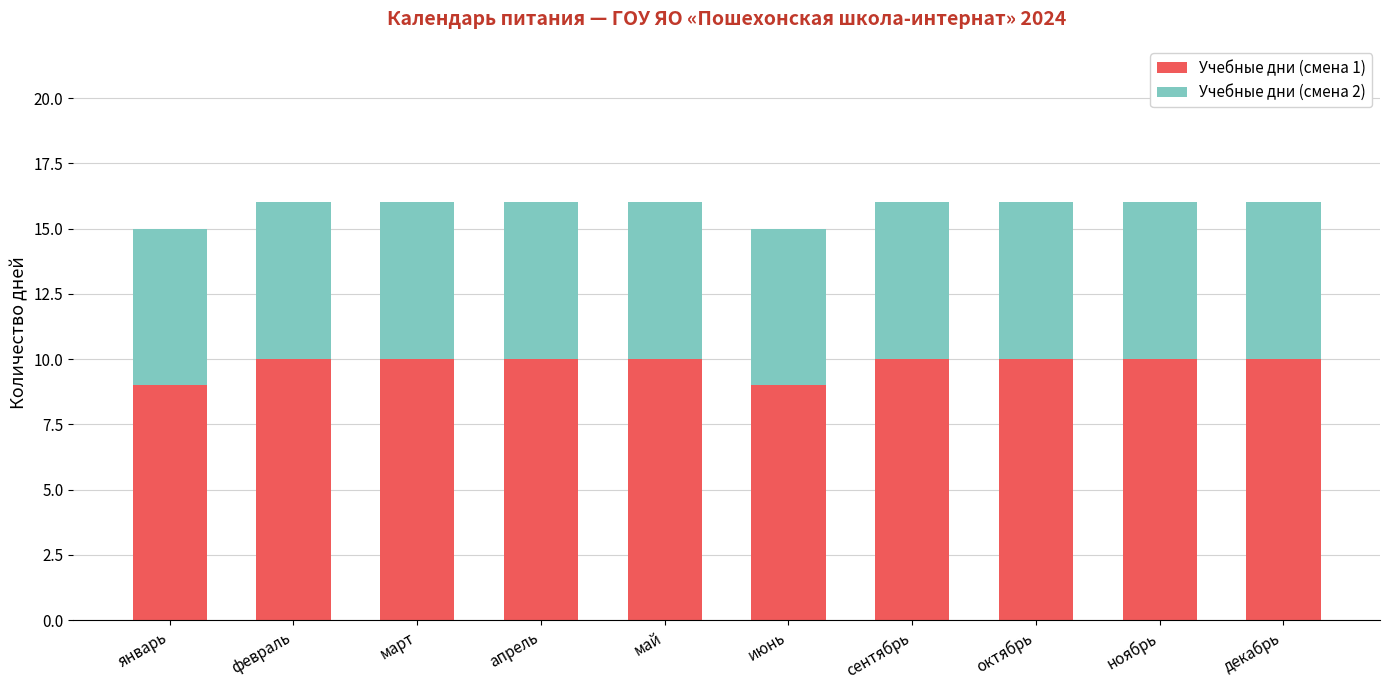

What is the maximum value for Учебные дни (смена 1)?

10